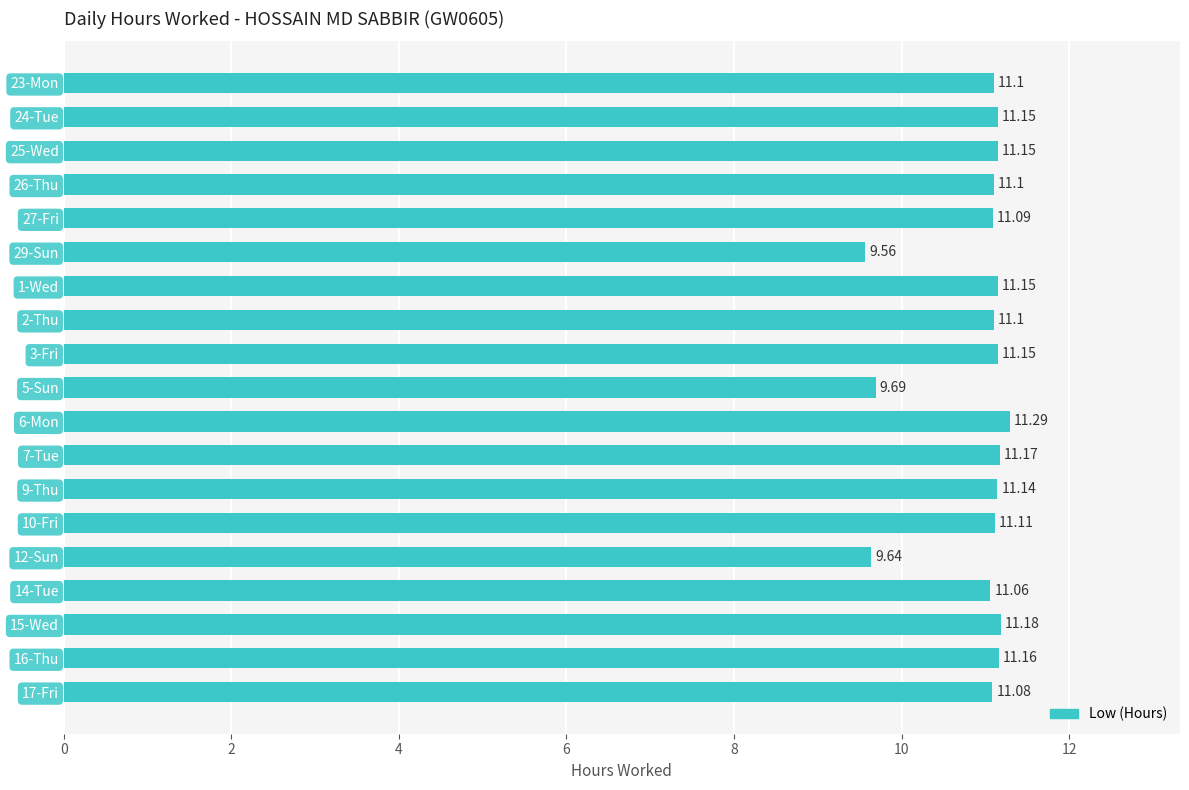

Count the number of categories in the chart.

19